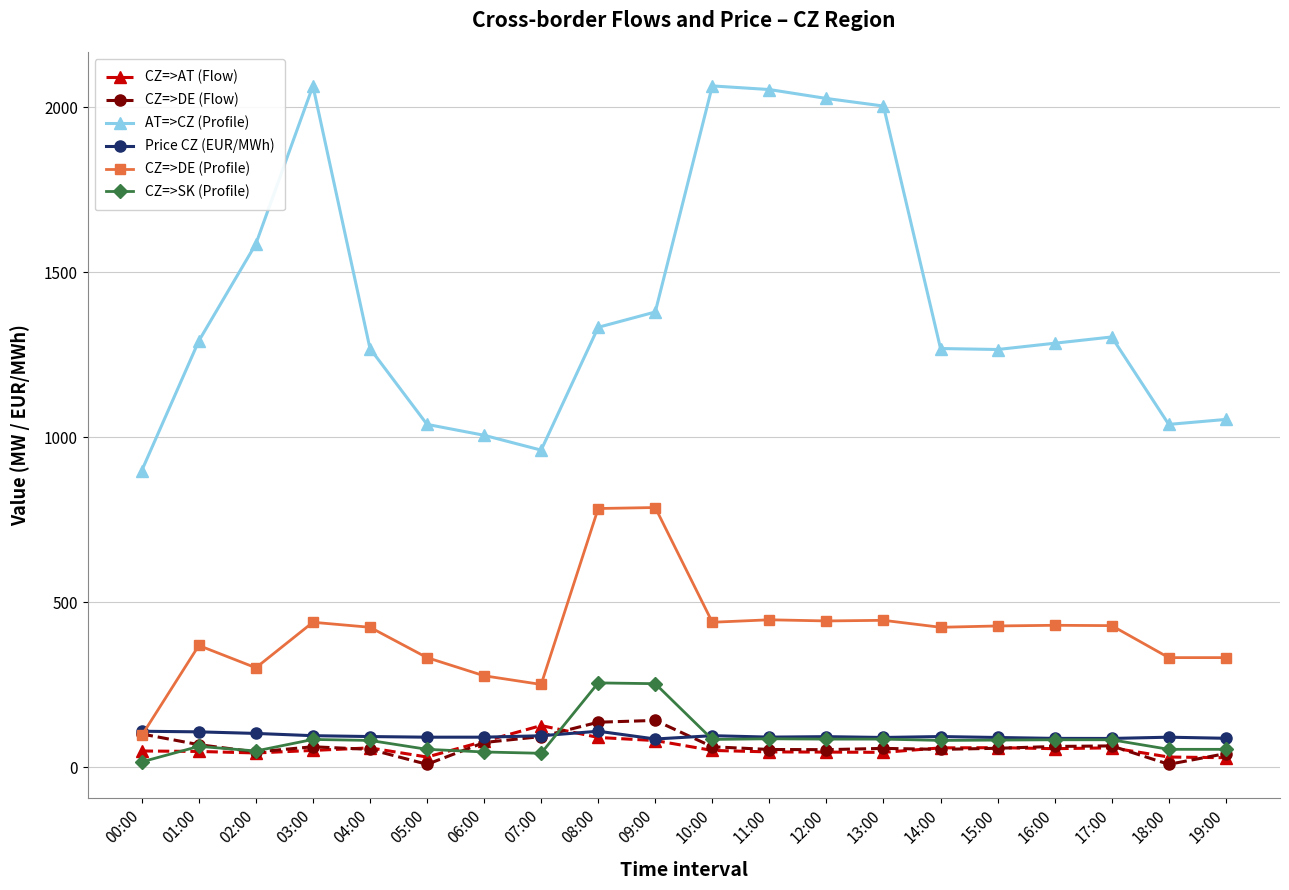

Where does the Price CZ (EUR/MWh) series first go above 92?

00:00